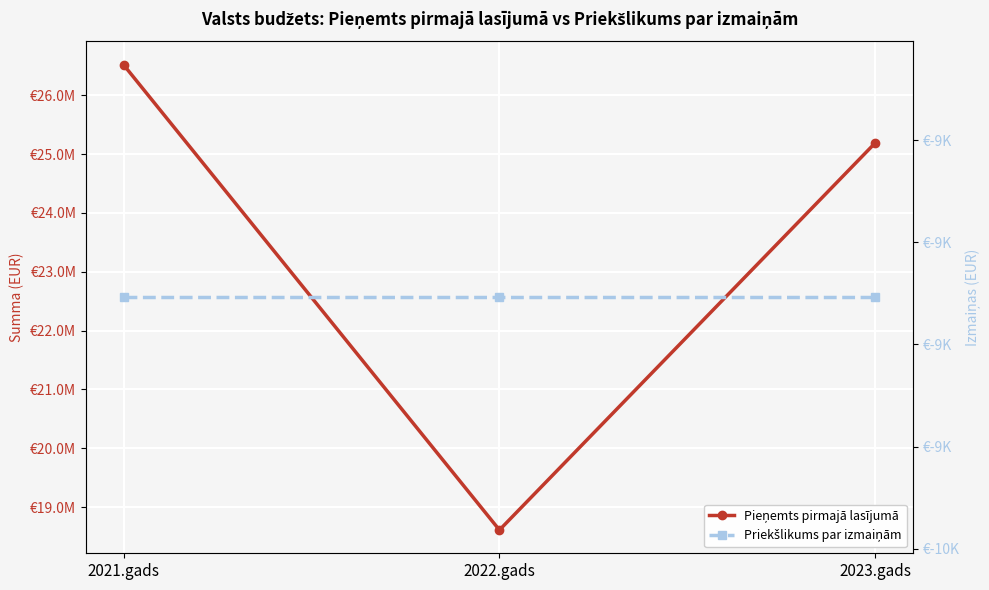

Rank the series at 2022.gads from highest to lowest value.

Pieņemts pirmajā lasījumā, Priekšlikums par izmaiņām